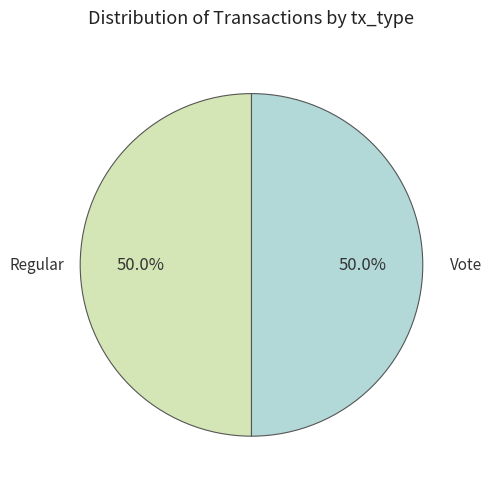

Count the number of slices in the pie.

2